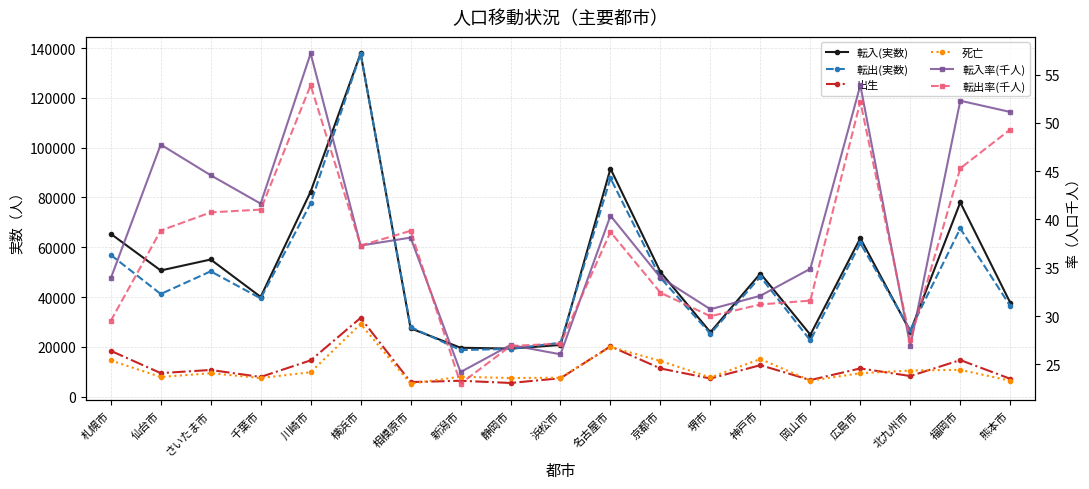

Is the value of 死亡 at 神戸市 greater than the value of 転出率(千人) at 名古屋市?

Yes